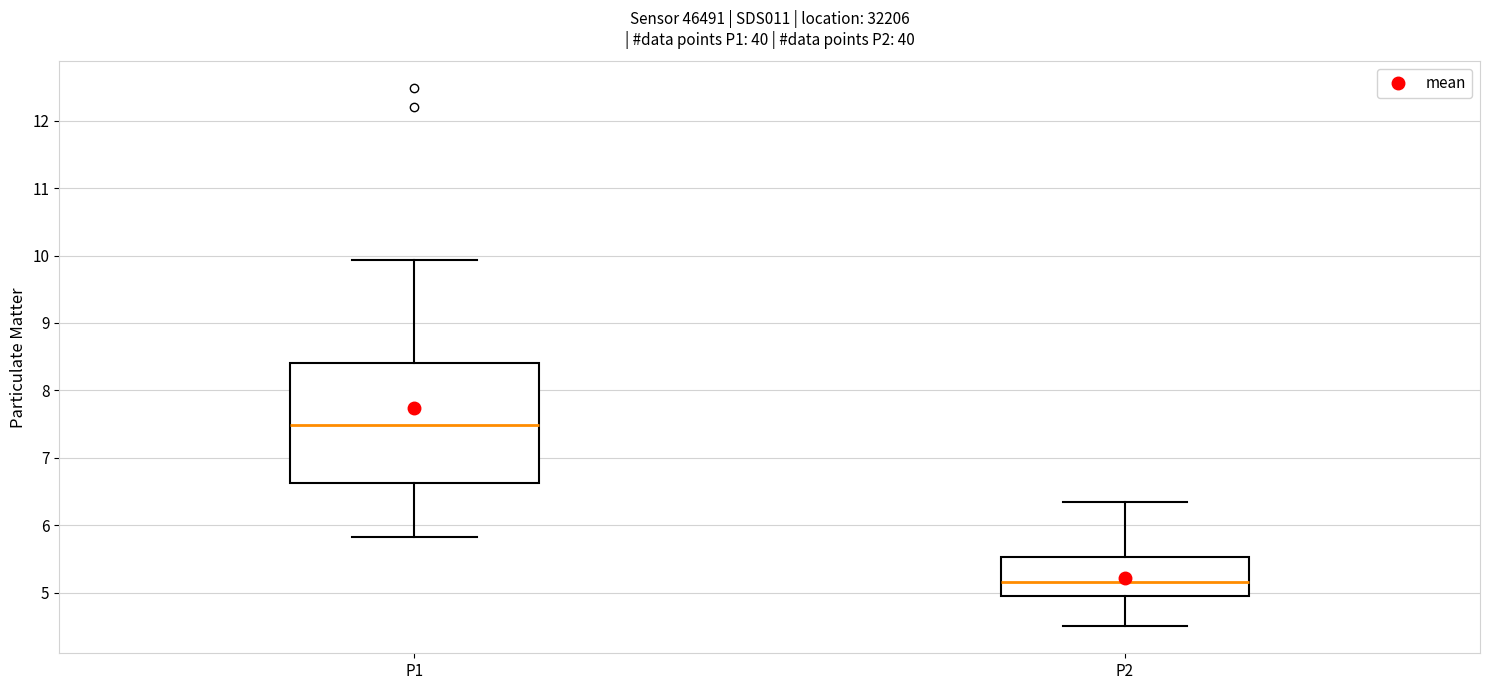

Reading left to right, transcribe this box plot: for each box, give where its median line is, the range the box spans, and where its two whiskers end, as read against the y-axis. The values are not printed on the chart, so give them approximately, as read against the axis.

P1: median 7.5, box 6.6 to 8.4, whiskers 5.8 to 9.9
P2: median 5.2, box 4.9 to 5.5, whiskers 4.5 to 6.4